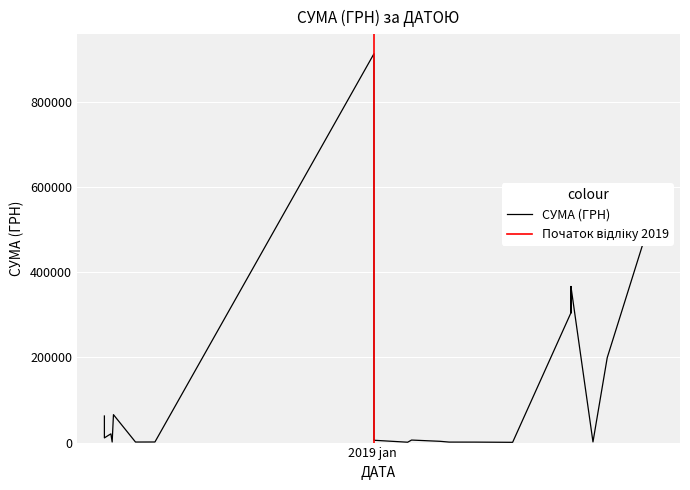

At which label is the value closest to 456980?

05.08.2019